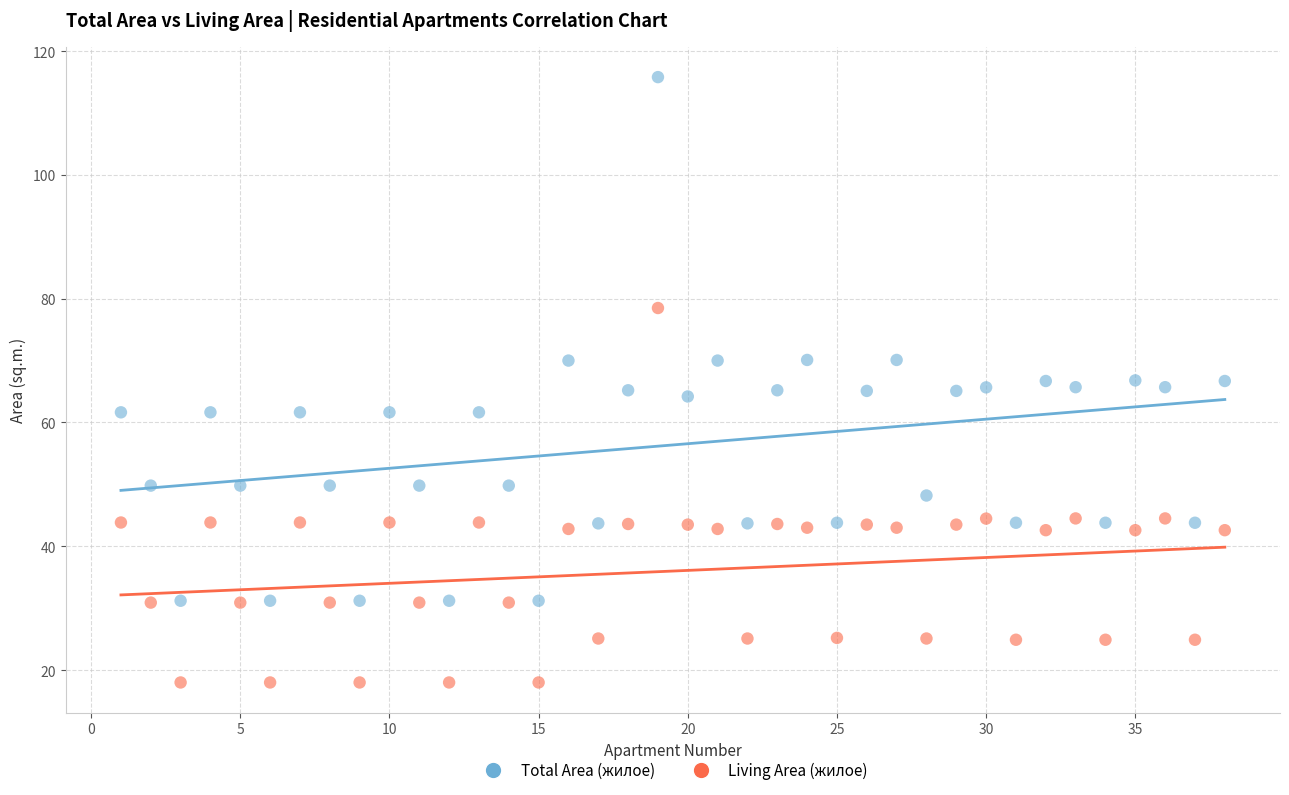

Across all data points, what is the range of Y values (max minus min)?

97.8